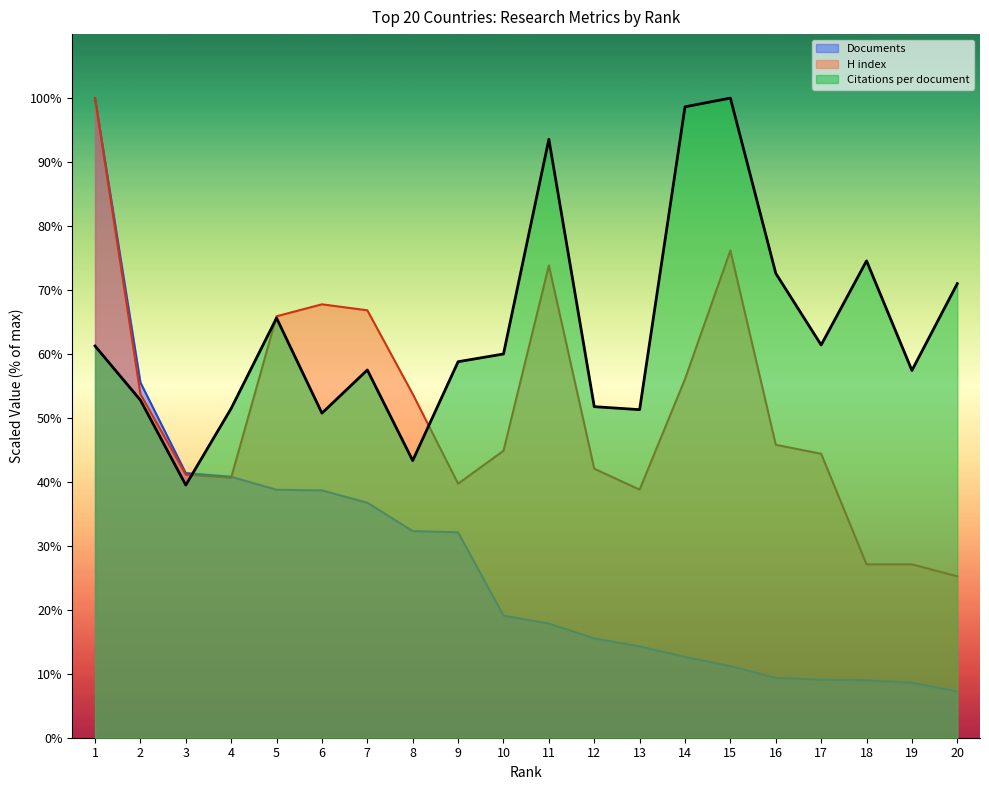

Count the number of data series in this chart.

3